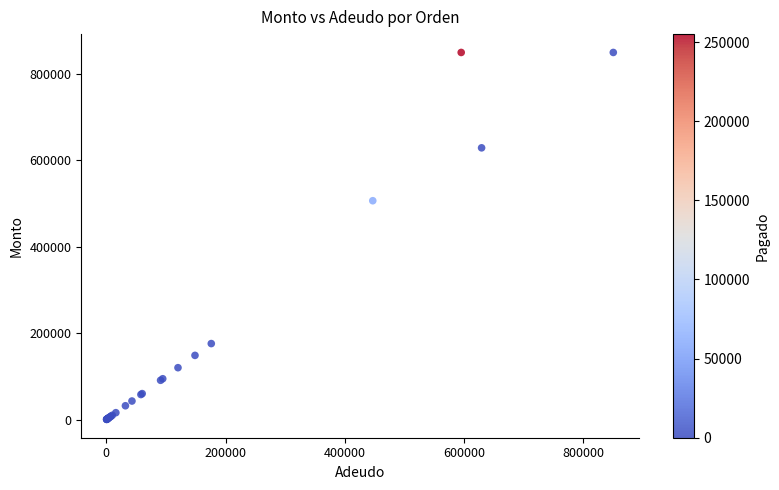

What Y value in the scatter plot is closest to 425255?

506730.0